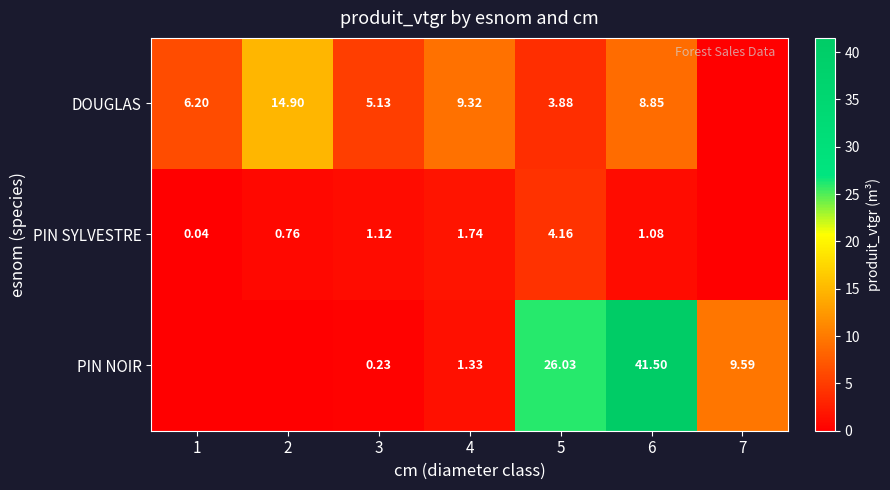

Rank the series at 5 from highest to lowest value.

PIN NOIR, PIN SYLVESTRE, DOUGLAS